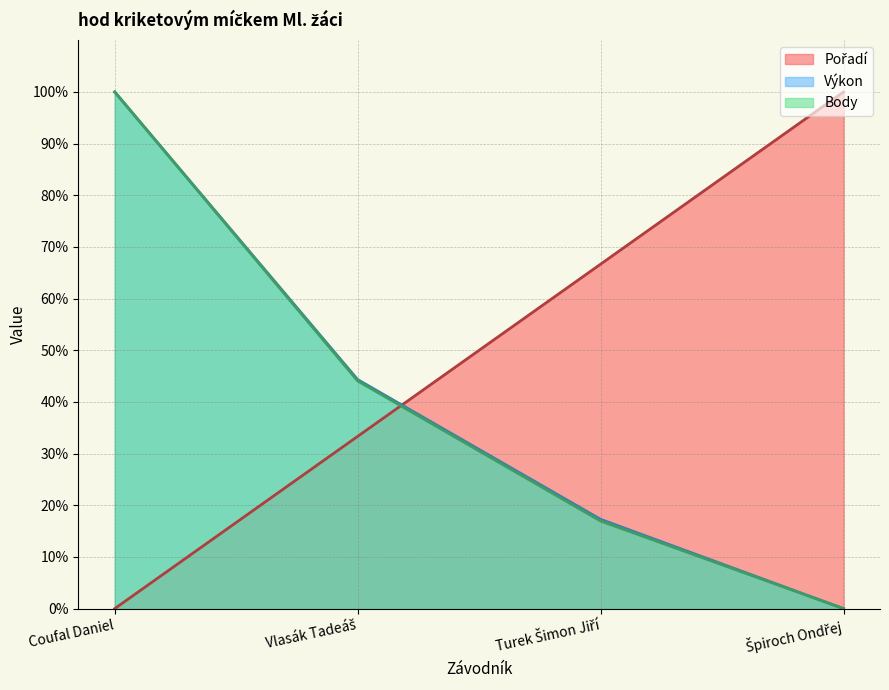

Where do Výkon and Pořadí first cross each other?

Vlasák Tadeáš and Turek Šimon Jiří